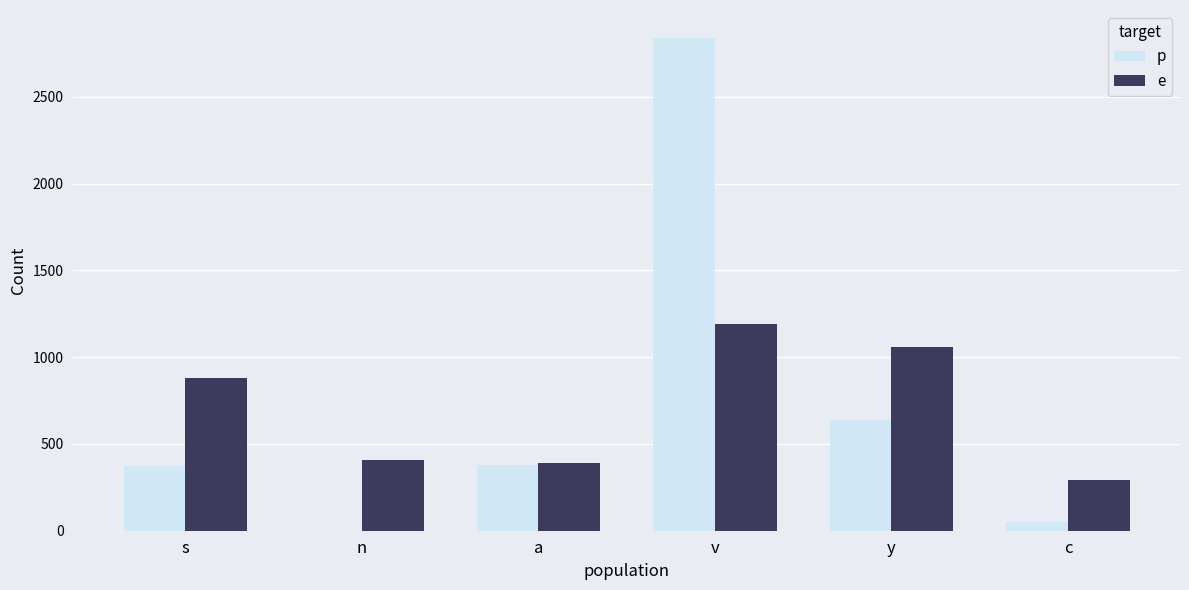

At which category is the sum across all series the highest?

v